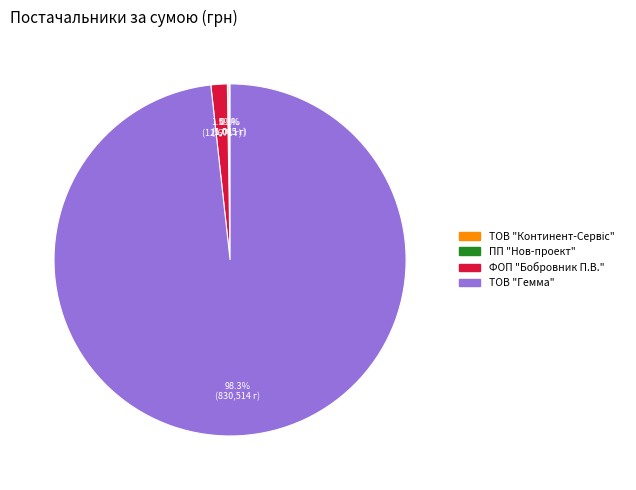

Which slice is the largest?

ТОВ "Гемма"